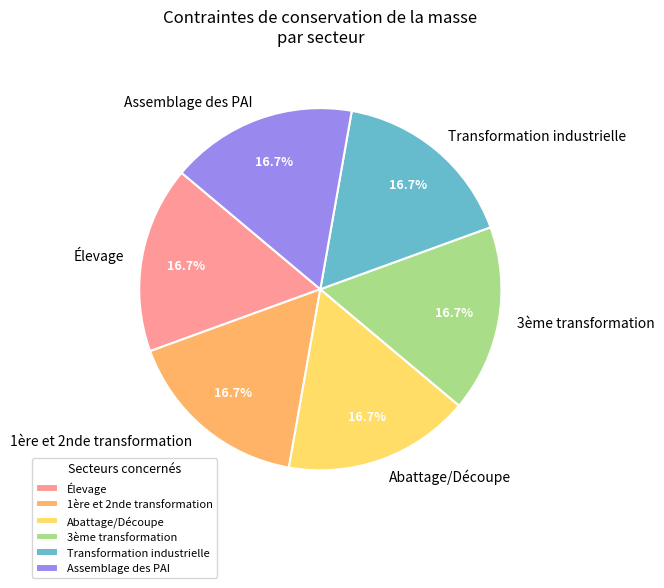

Does Transformation industrielle account for over 50% of the chart?

No